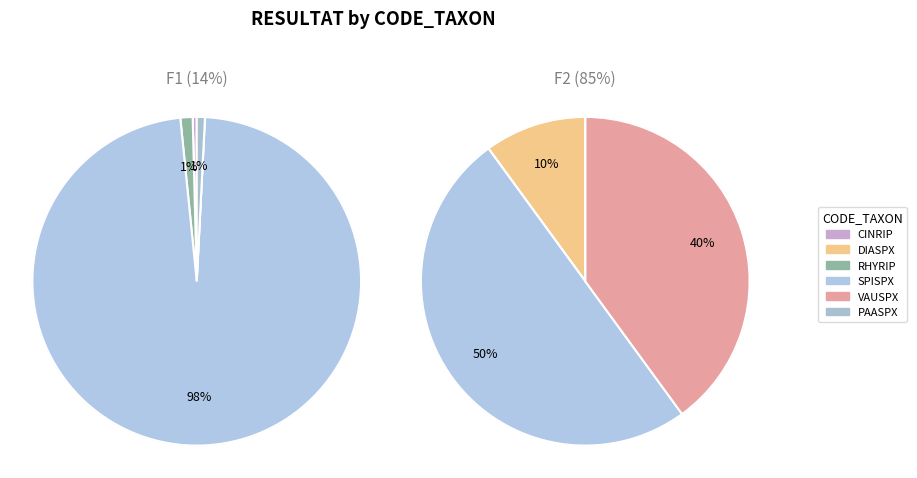

Is it true that RHYRIP is 0% of the pie?

True